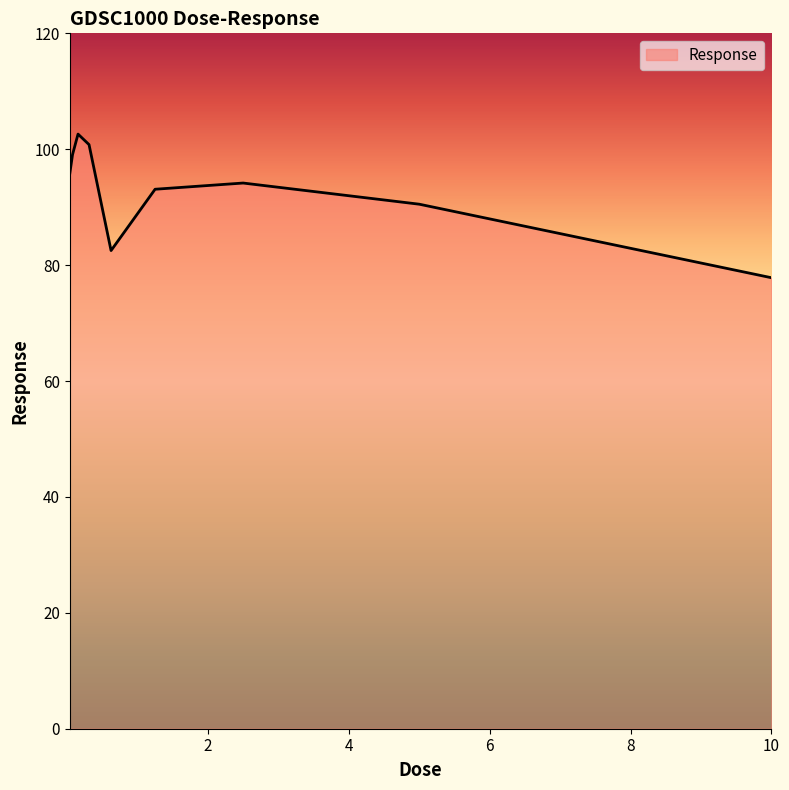

What is the smallest value displayed?

77.8